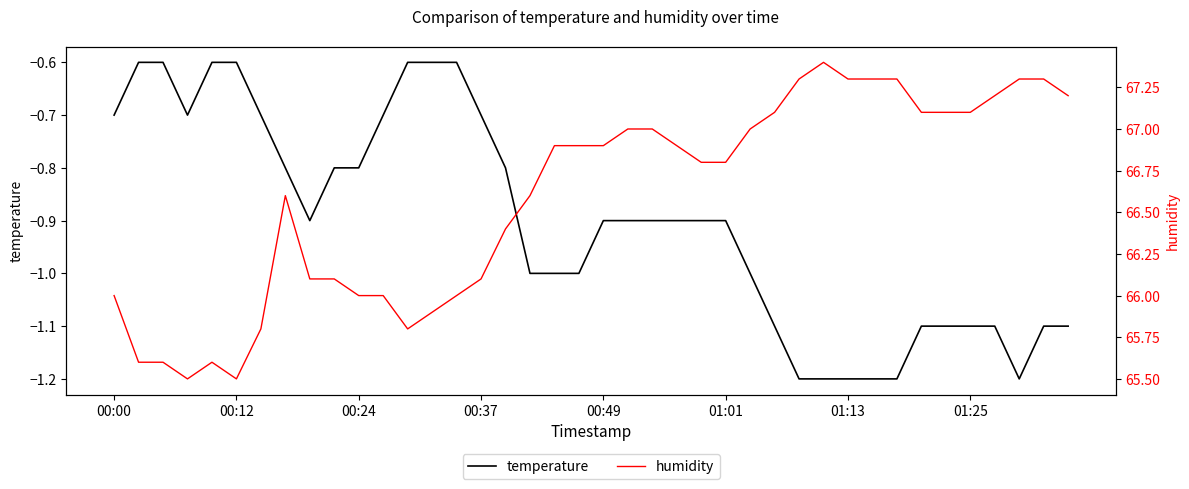

Is it true that temperature equals -1.0 at 17?

True